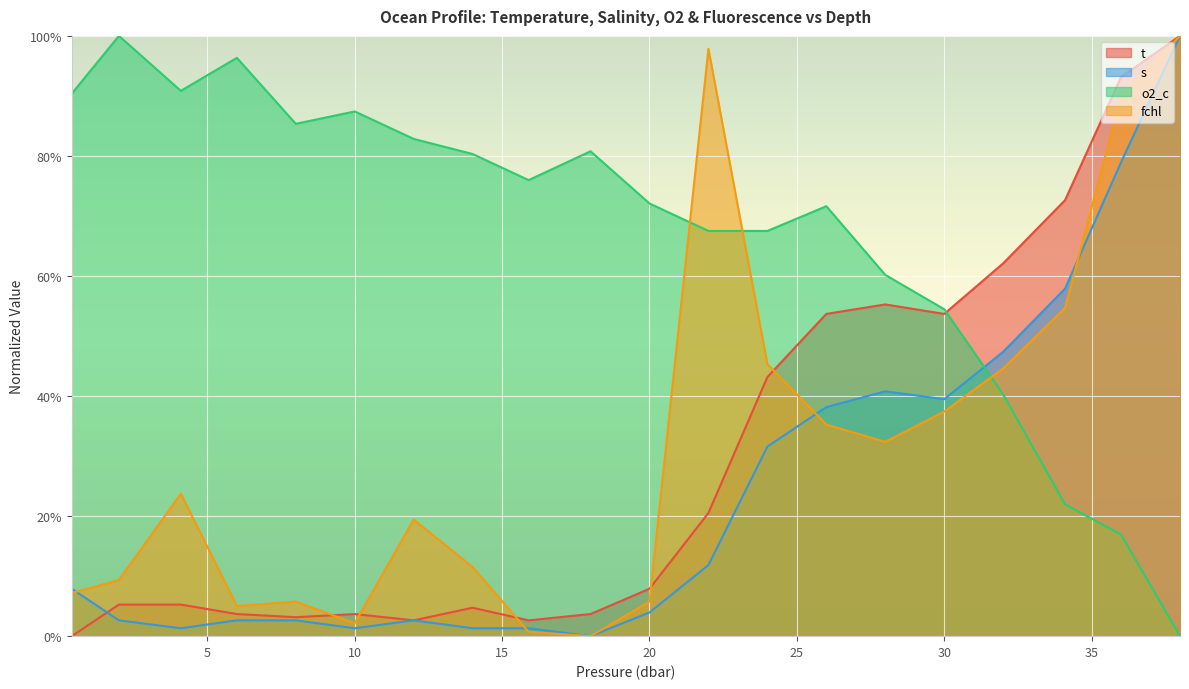

True or false: fchl has more than 2 points higher than both neighbors.

True